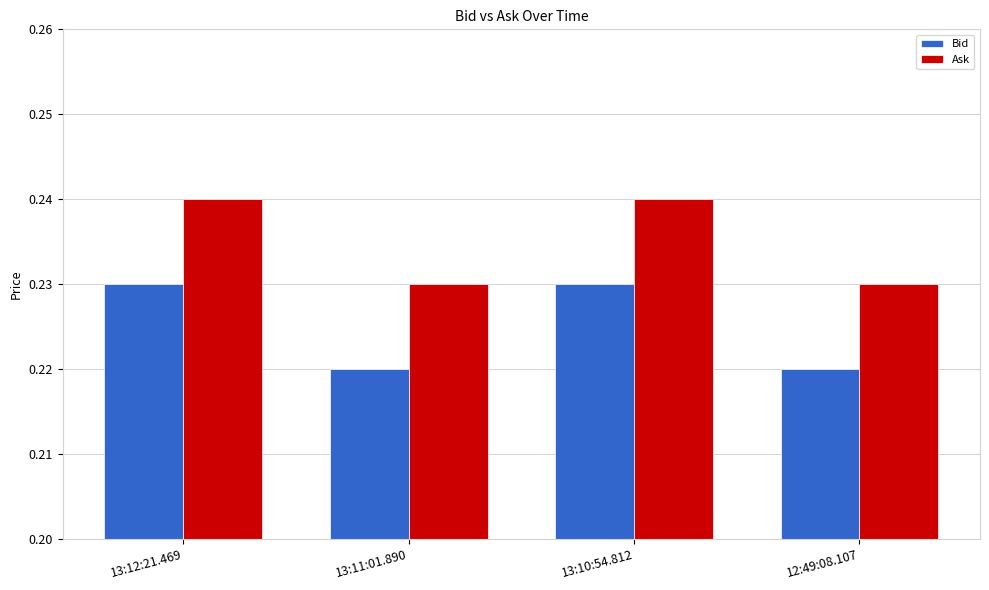

True or false: Ask has a value of 0.3 at 13:11:01.890.

False